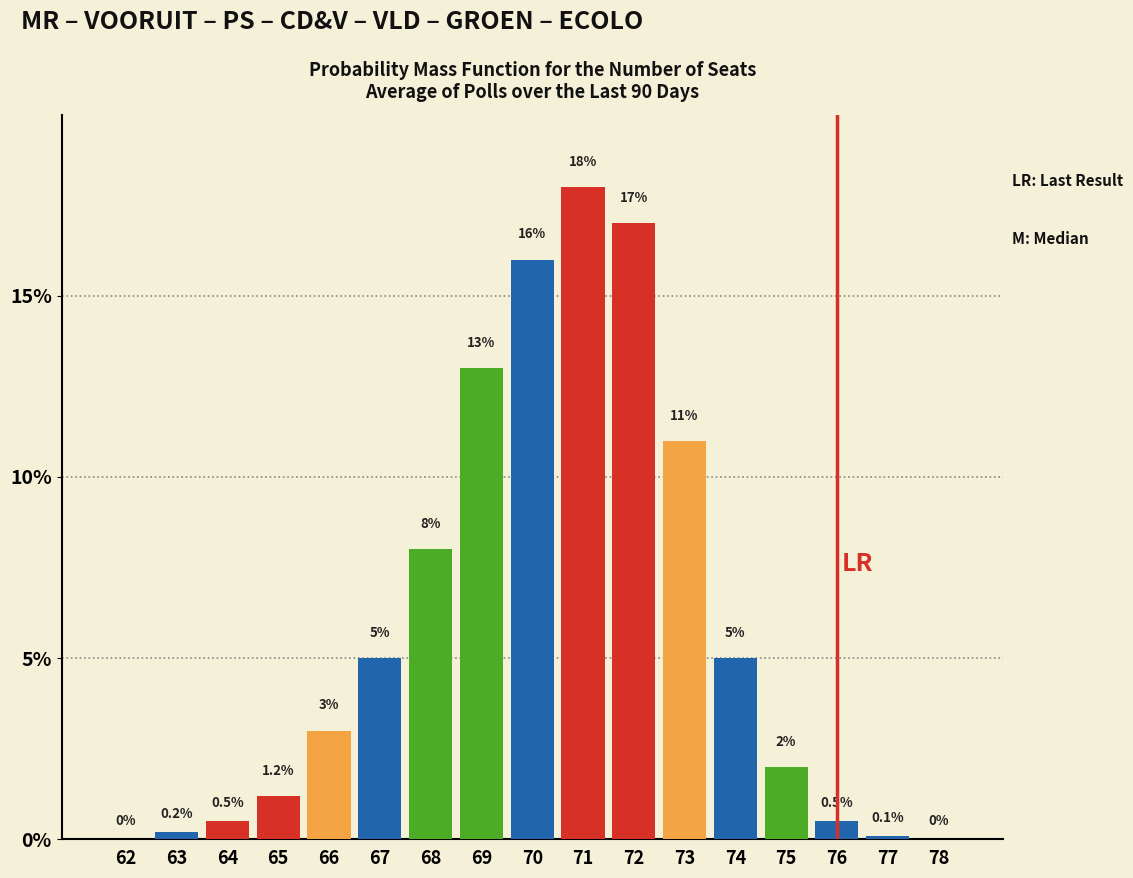

Reading left to right, extract all data points from this chart.

62=0.0	63=0.2	64=0.5	65=1.2	66=3.0	67=5.0	68=8.0	69=13.0	70=16.0	71=18.0	72=17.0	73=11.0	74=5.0	75=2.0	76=0.5	77=0.1	78=0.0